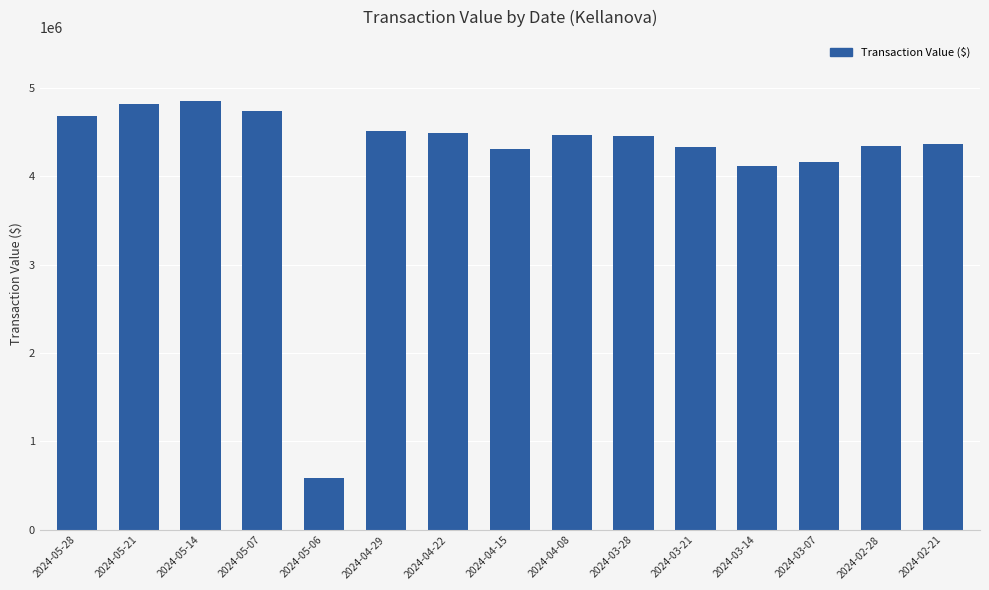

What is the maximum value shown in the chart?

4848107